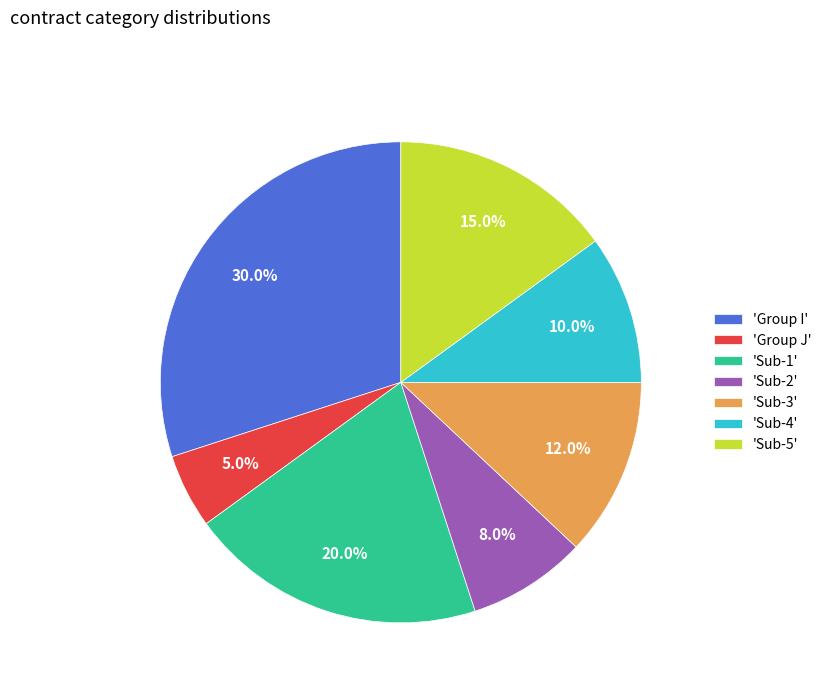

What percentage do 'Group I' and 'Sub-3' together represent?

42.0%